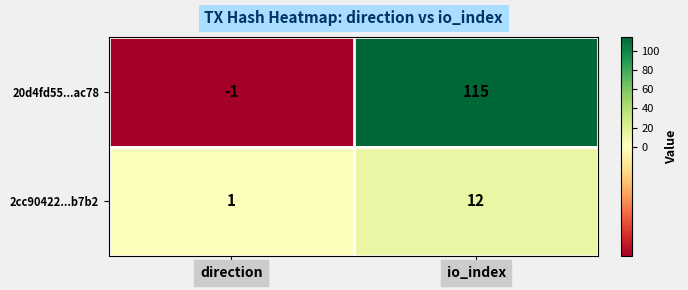

What is the difference between the 20d4fd55...ac78 values at io_index and direction?

116